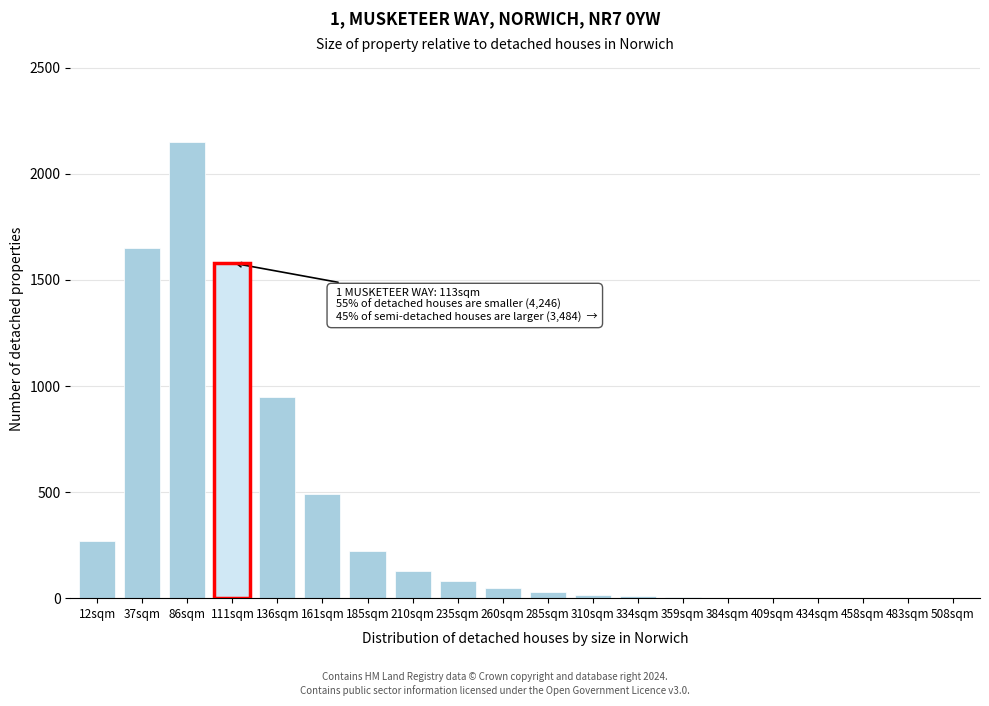

What is the maximum value shown in the chart?

2150